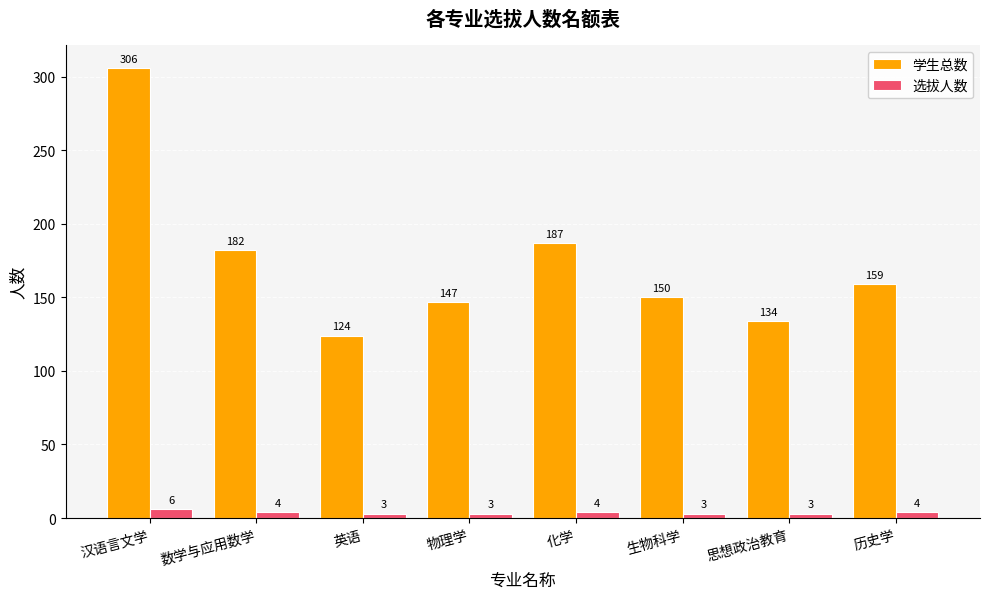

What is the sum of all 学生总数 values?

1389